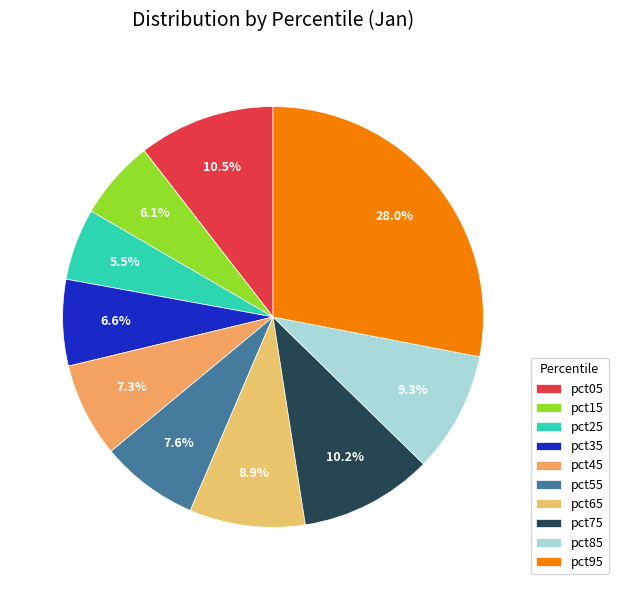

How many segments does this pie chart have?

10